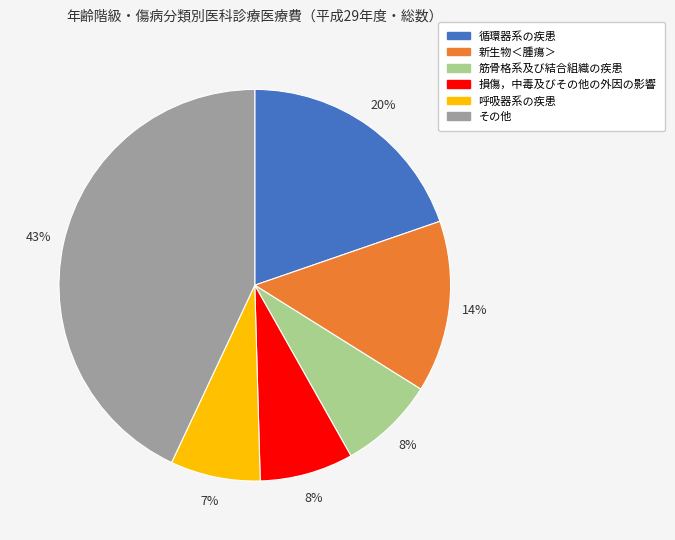

Which slice is the largest?

その他